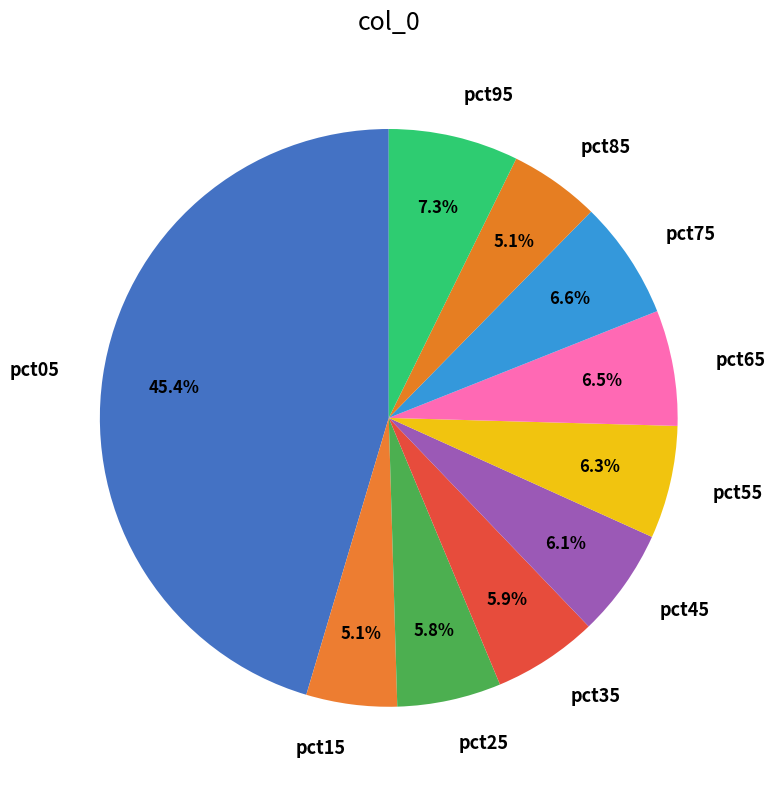

Does pct35 account for over 50% of the chart?

No